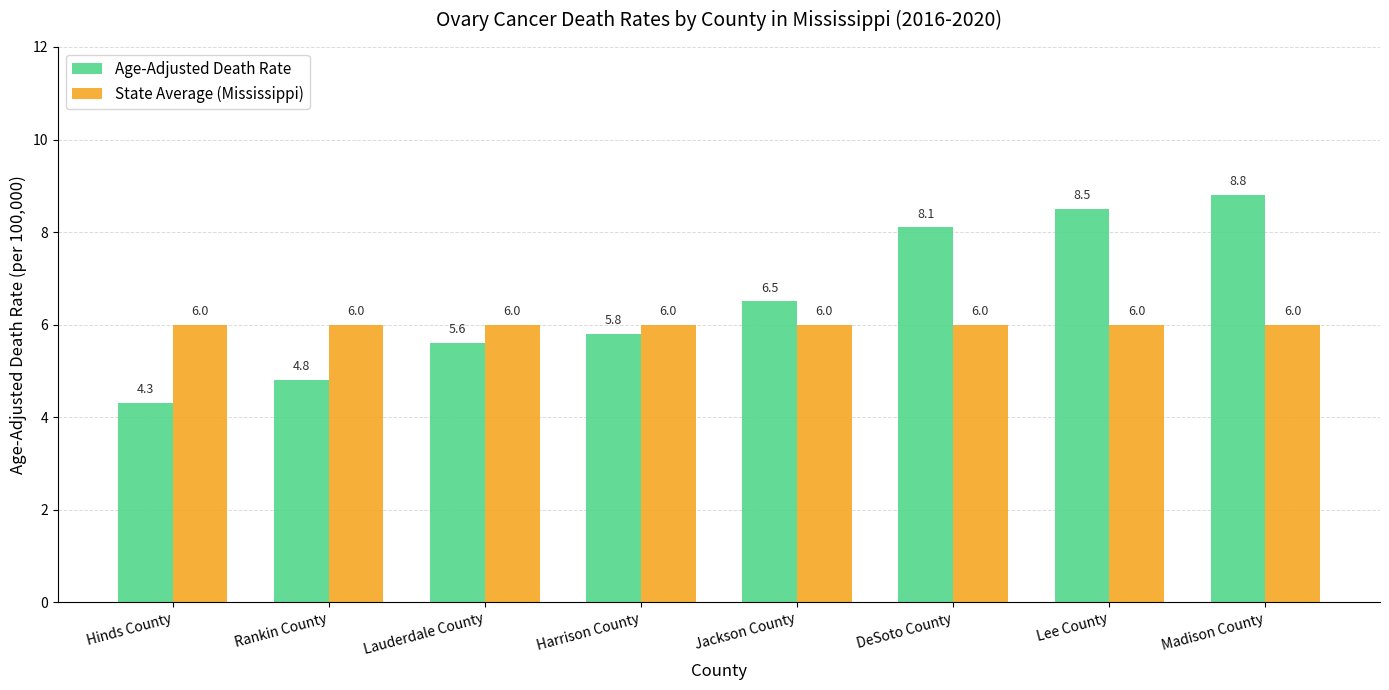

What is the minimum value for State Average (Mississippi)?

6.0